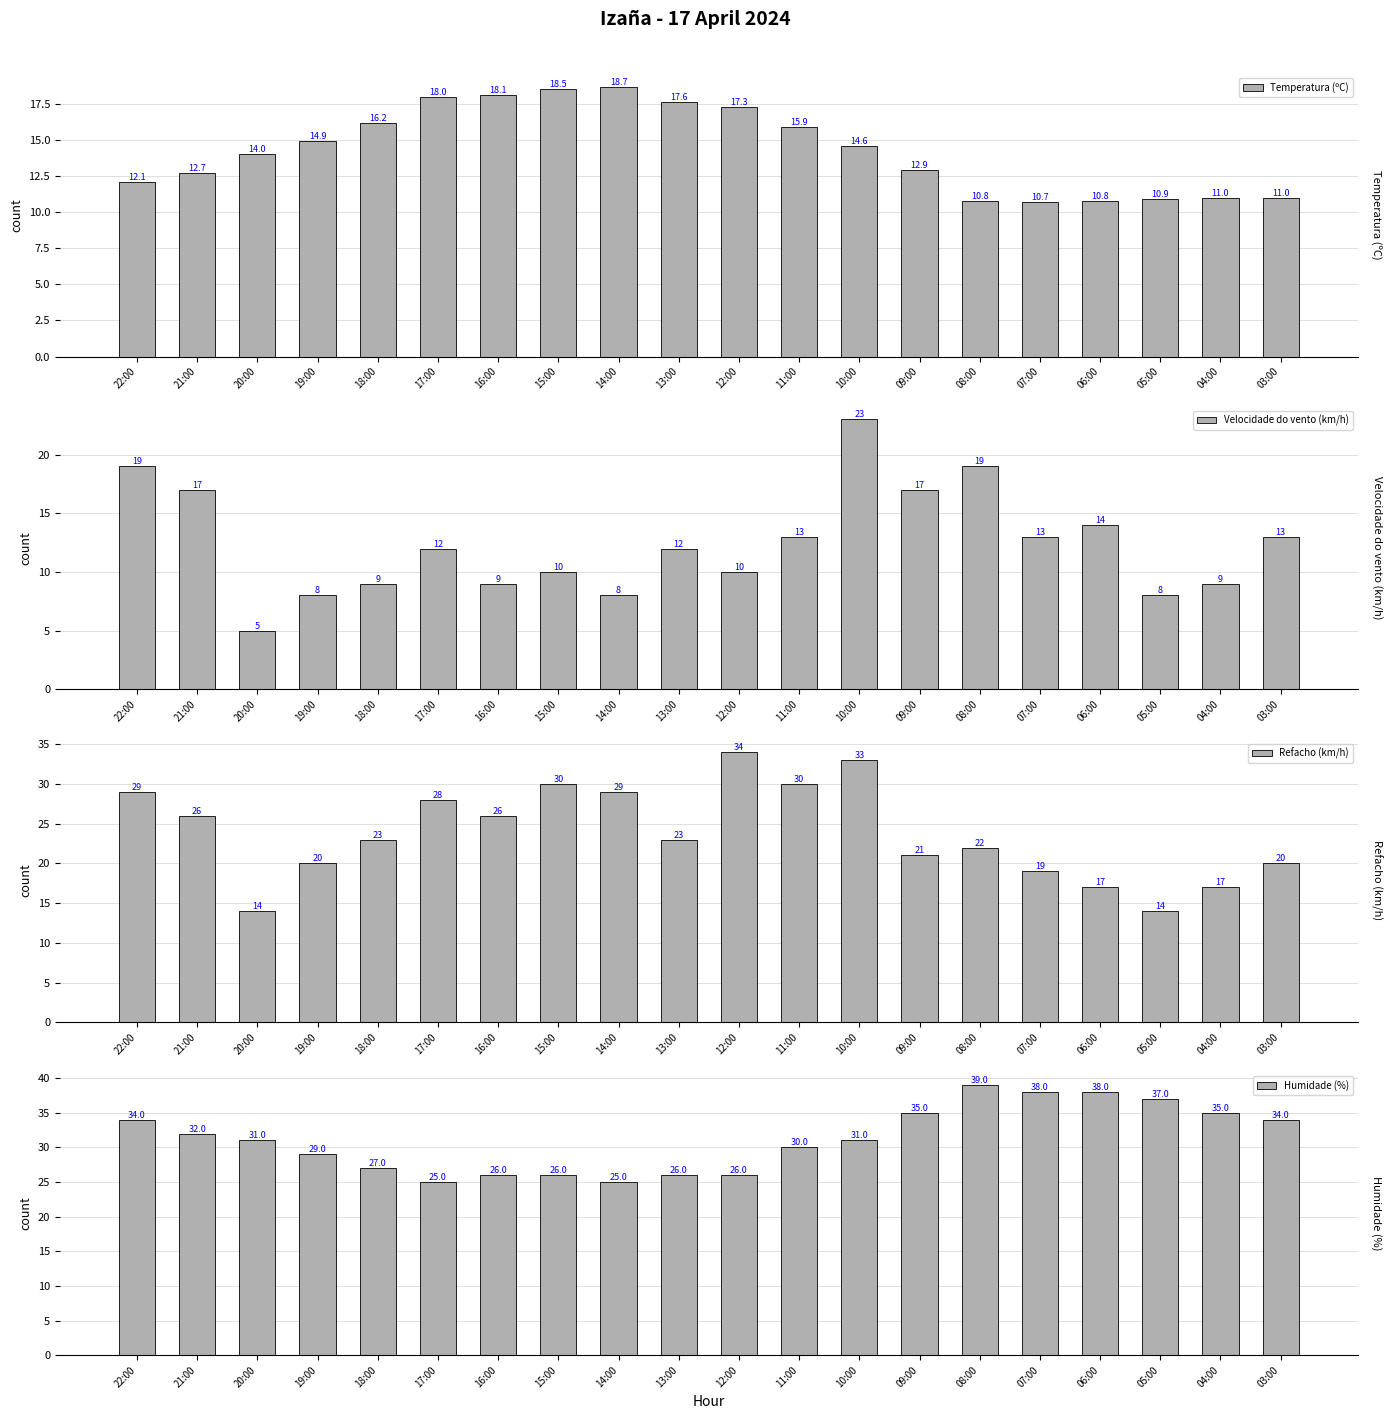

What is the sum of the Temperatura (ºC) values at 03:00 and 10:00?

25.6